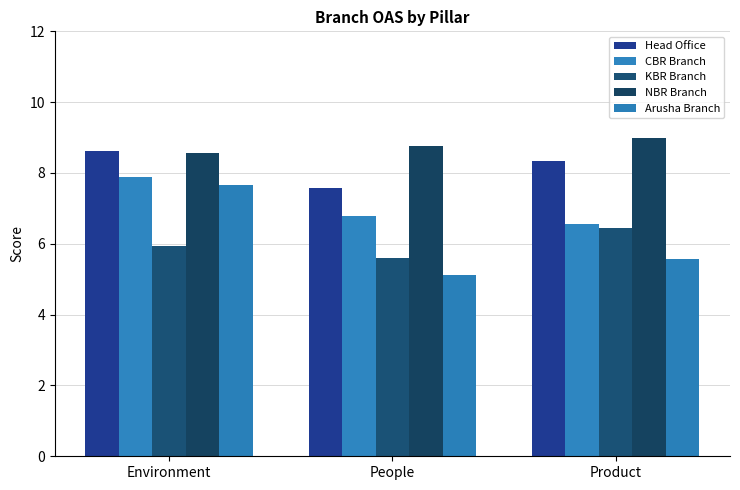

Which series has the largest total across all categories?

NBR Branch